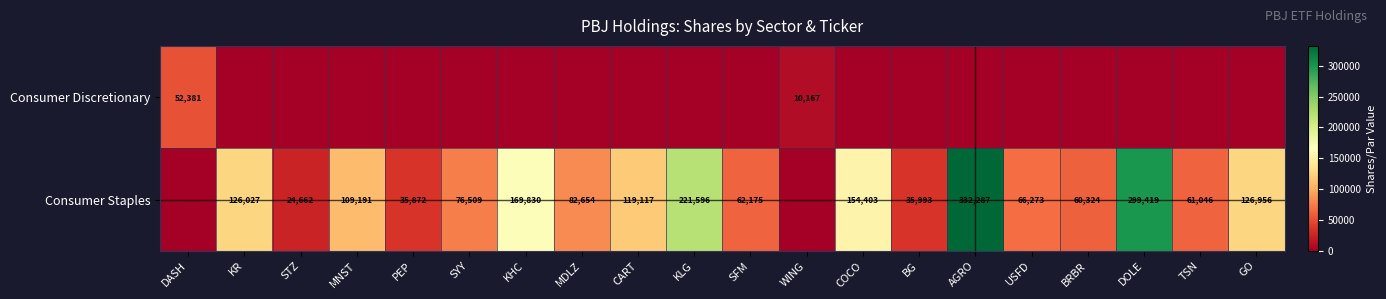

True or false: Consumer Staples has a value of 57238 at BG.

False